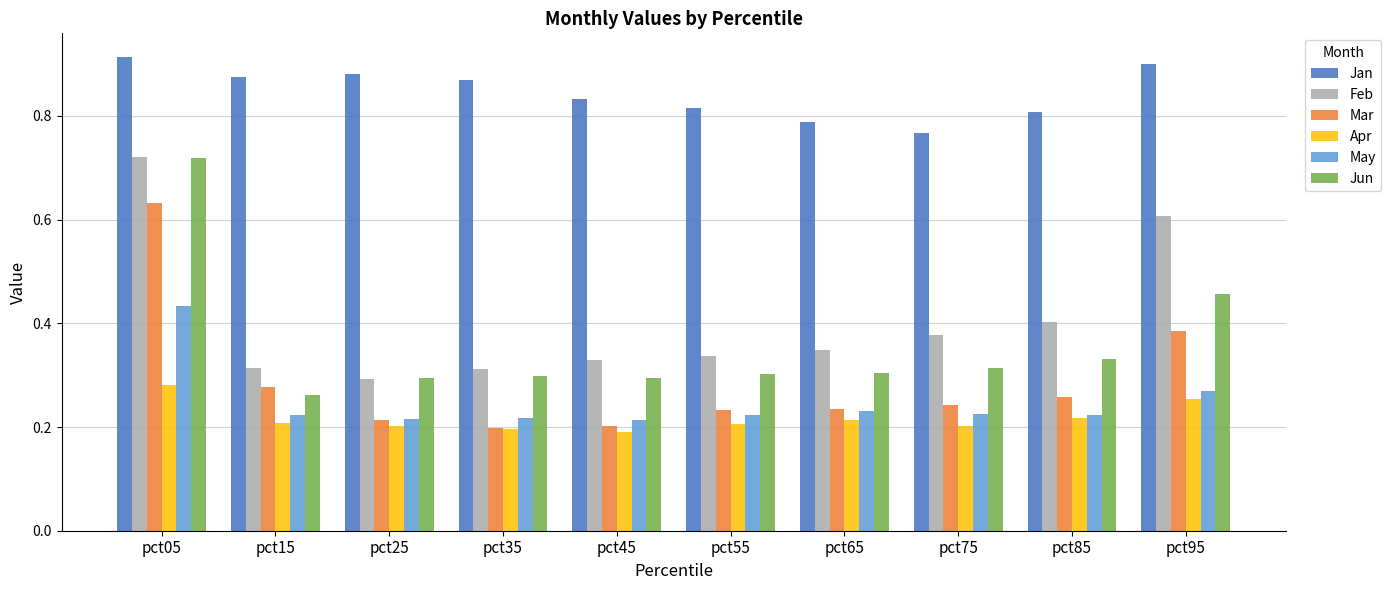

What is the difference between the May values at pct45 and pct95?

0.1